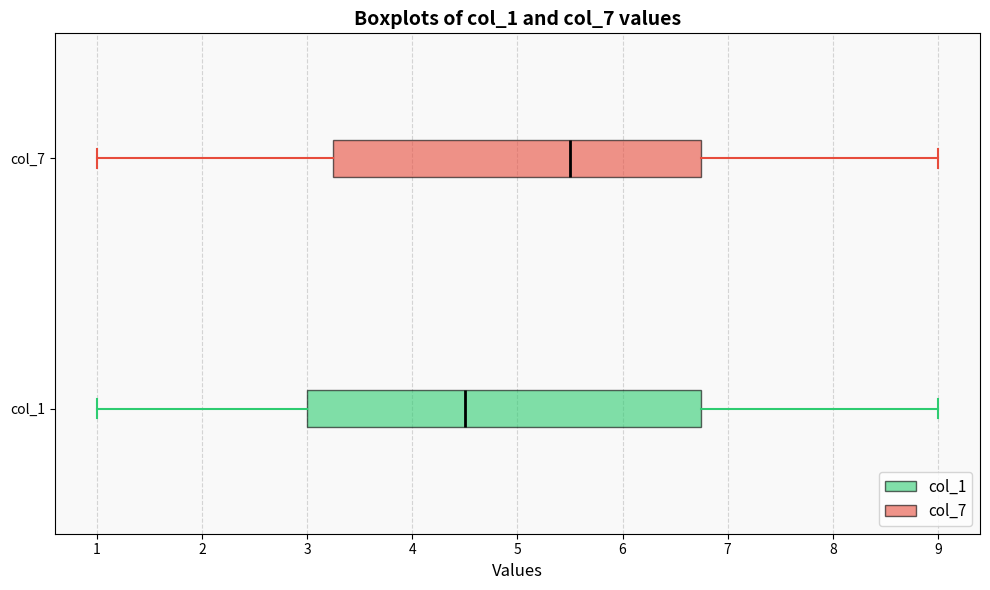

Where does the left whisker of the box for col_1 end on the x-axis? The values are not printed on the chart, so give them approximately, as read against the axis.

1.0